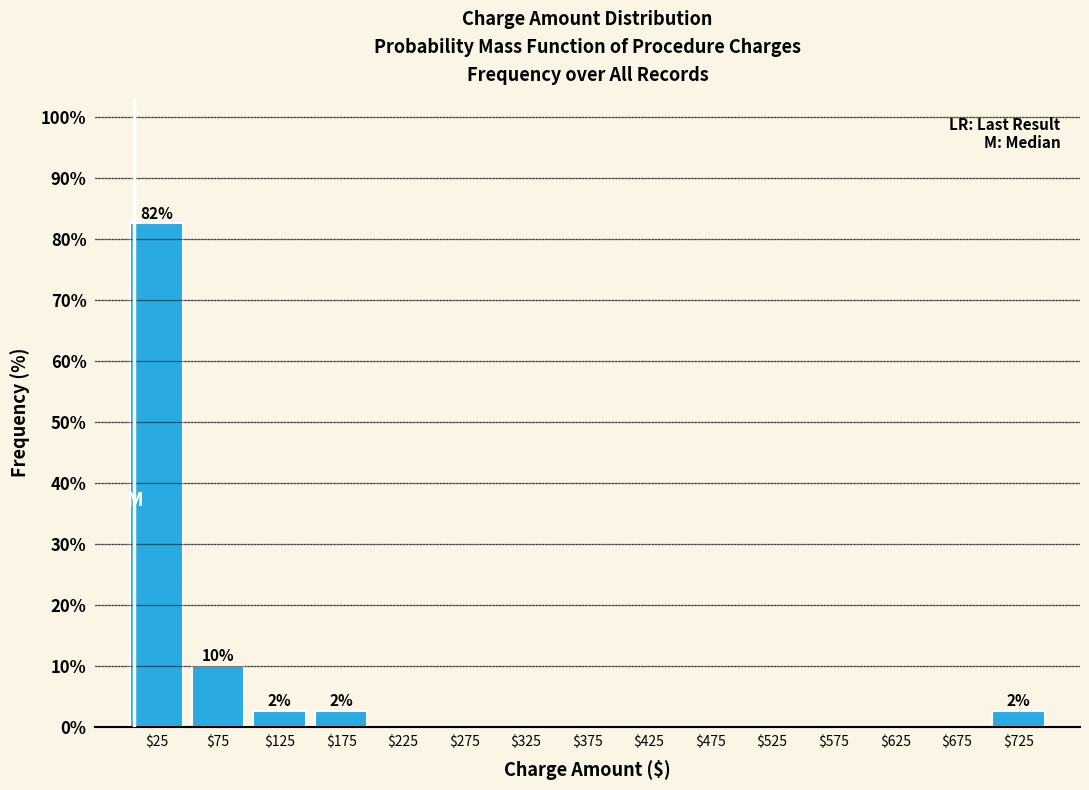

Which range on the x-axis has the tallest bar?

0 to 50